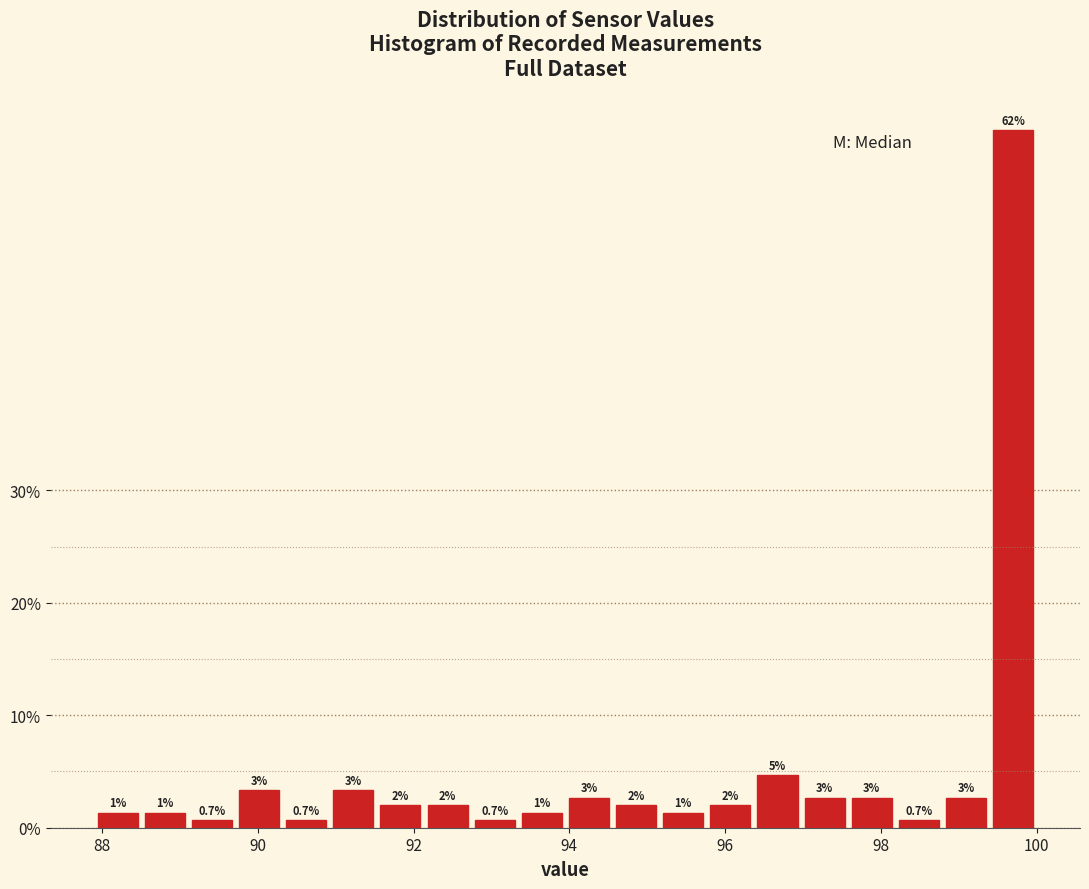

Around what value on the x-axis is the tallest bar? Give the approximate position of its centre, as read against the axis.

99.6